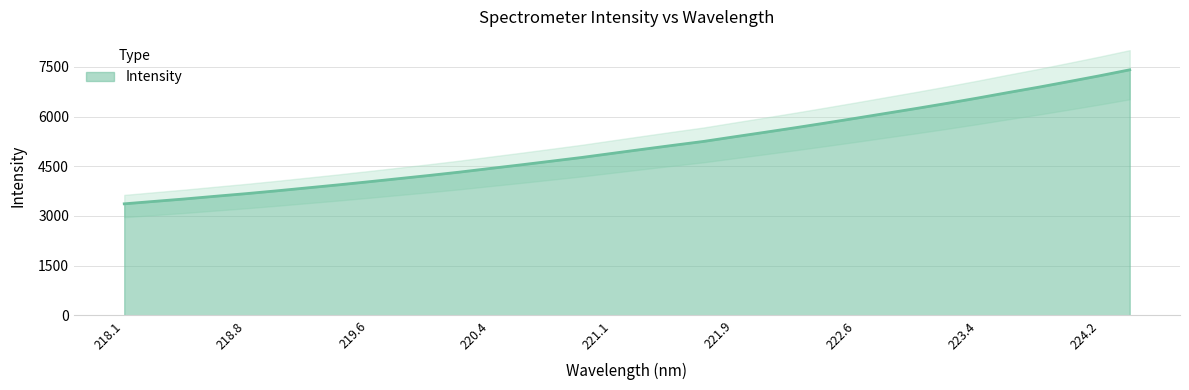

Where does the data first go above 5011?

221.3083